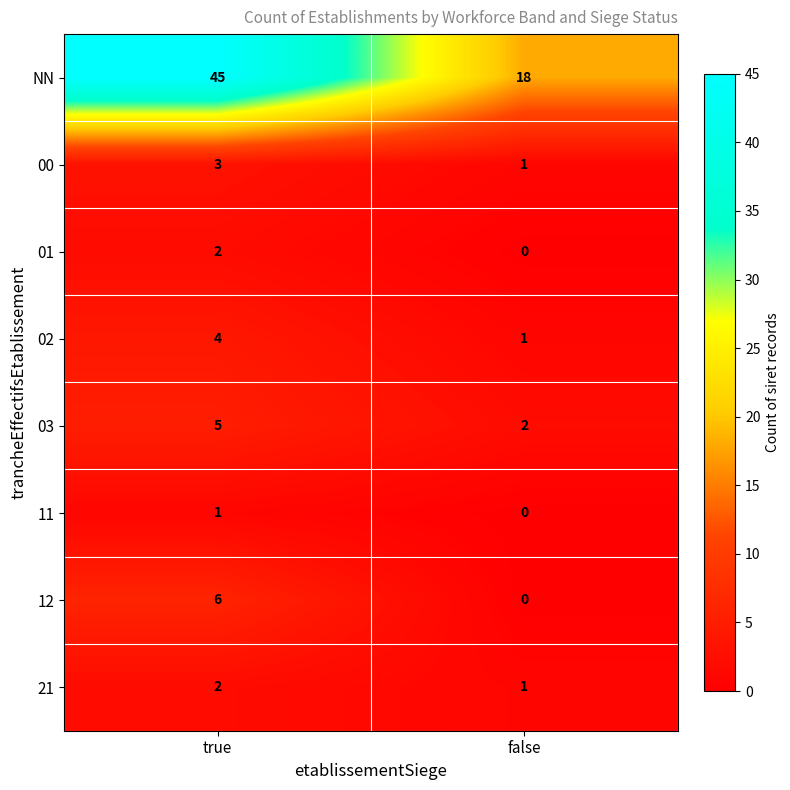

Which series changed the most between true and false?

NN